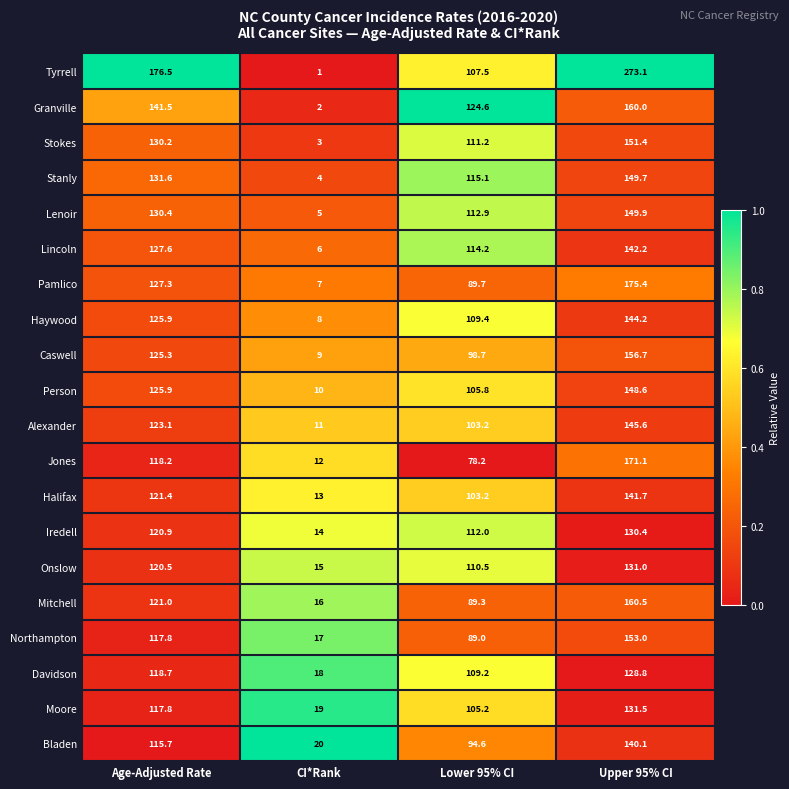

True or false: Davidson has a value of 118.7 at Age-Adjusted Rate.

True